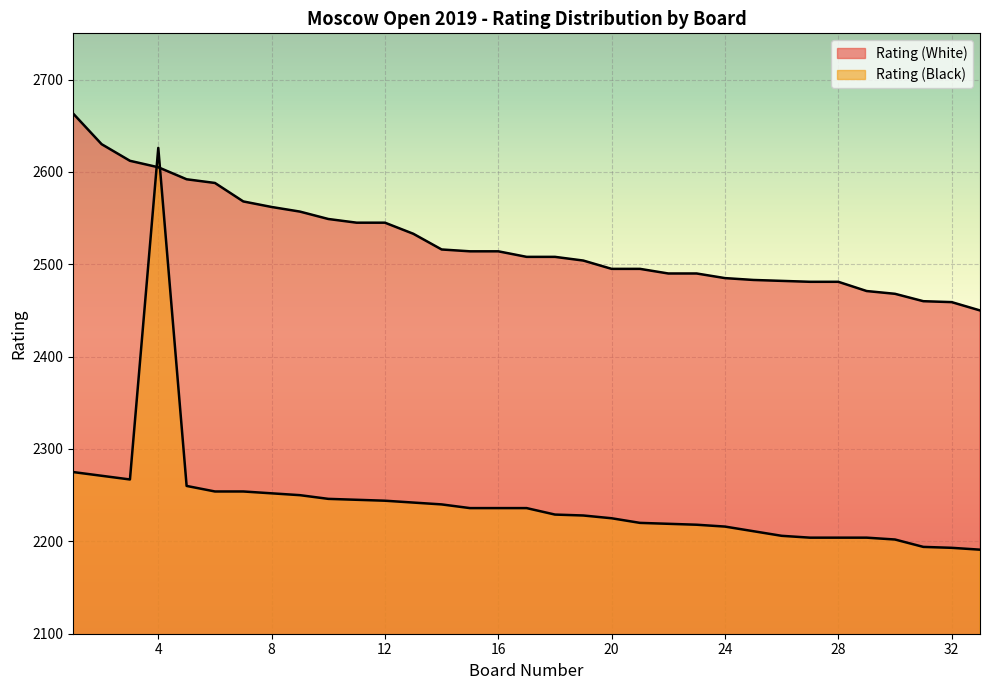

Rank the series at 20 from lowest to highest value.

Rating (Black), Rating (White)